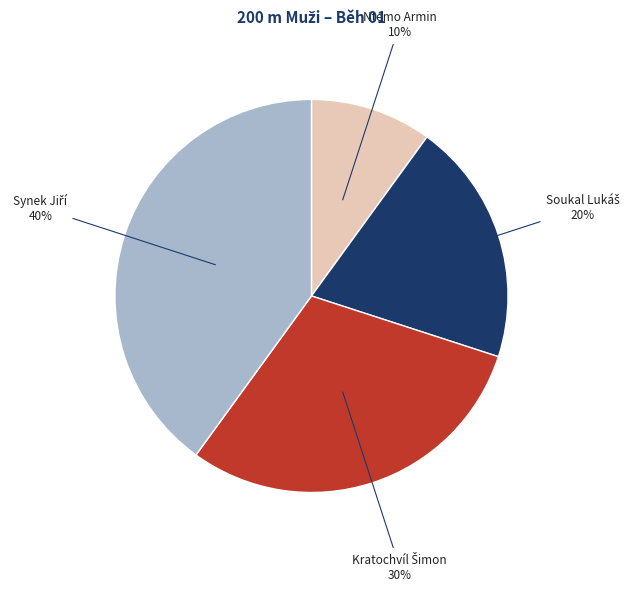

Is it true that Ntemo Armin is 10% of the pie?

True